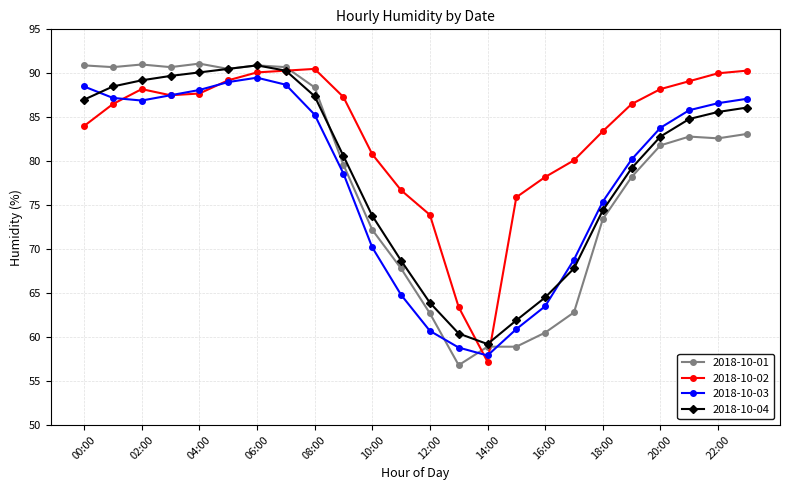

Which series has the largest total across all categories?

2018-10-02